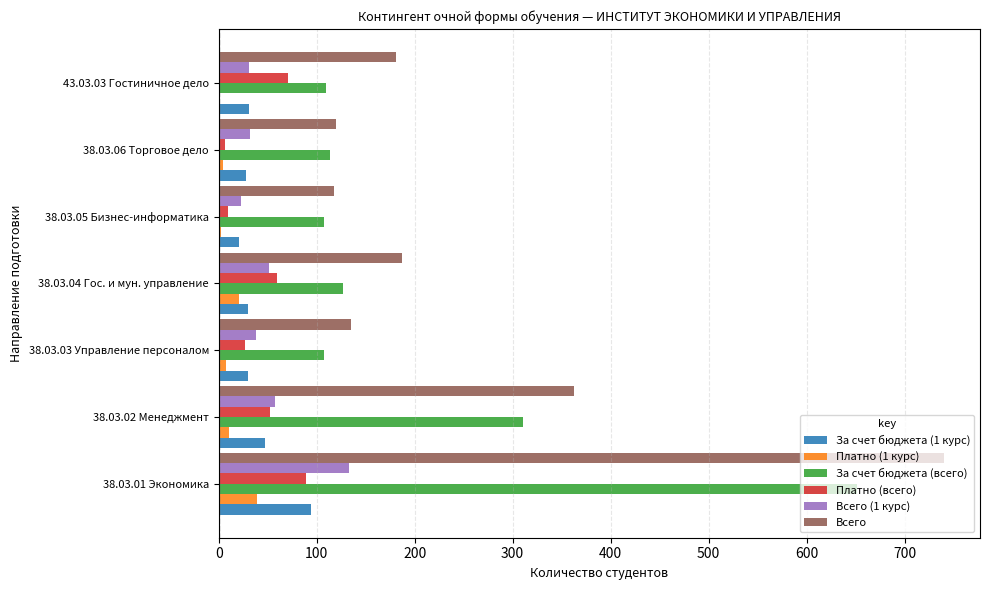

What is the sum of all За счет бюджета (всего) values?

1529